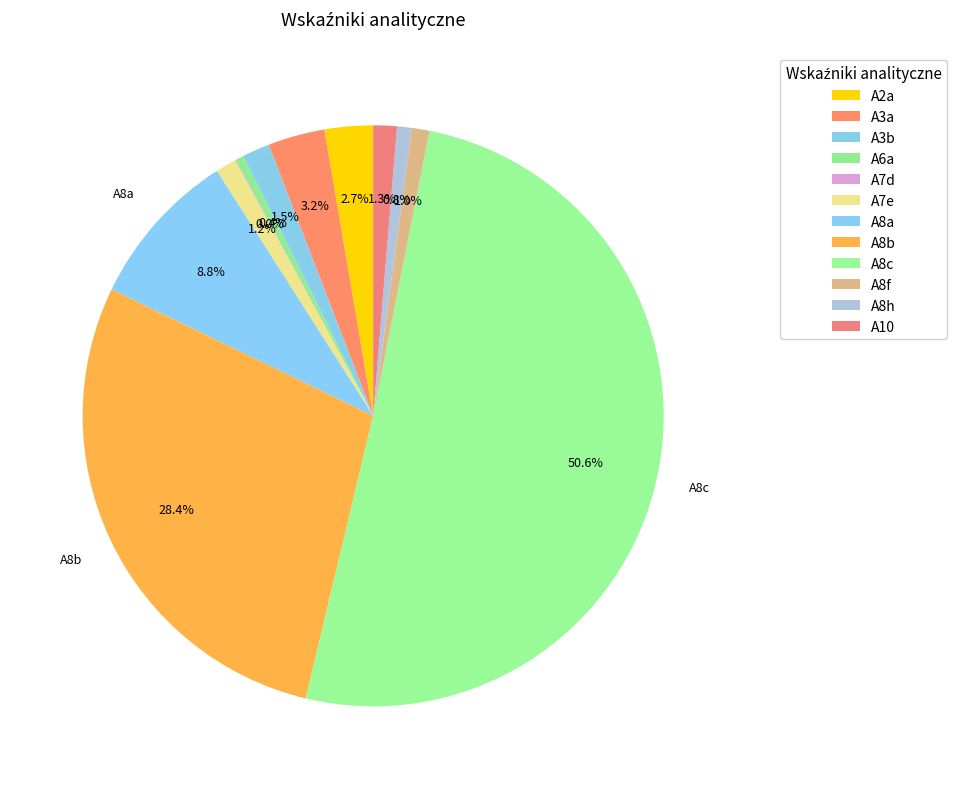

Rank the categories by value from highest to lowest.

A8c, A8b, A8a, A3a, A2a, A3b, A10, A7e, A8f, A8h, A6a, A7d